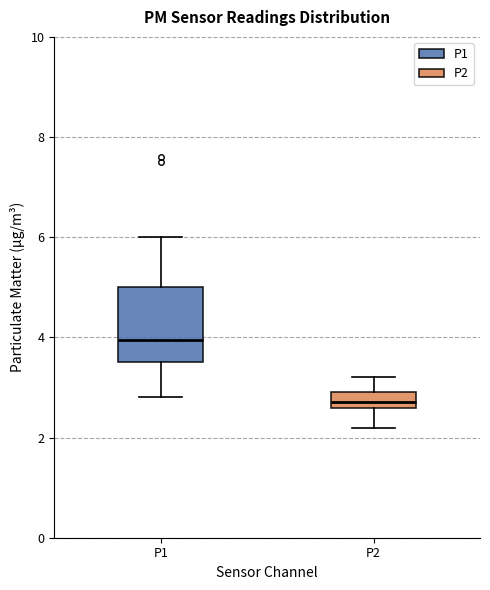

Comparing the boxes themselves (not the whiskers), which one is the tallest?

P1